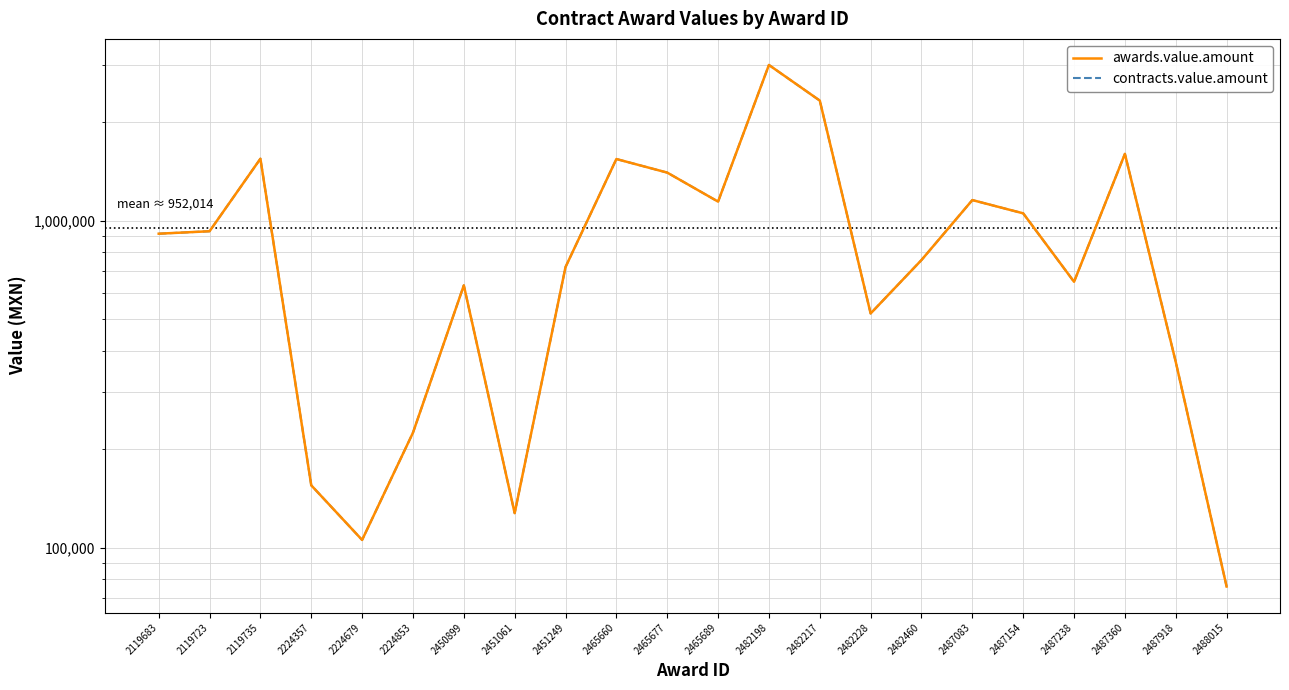

What is the sum of all contracts.value.amount values?

20944298.9